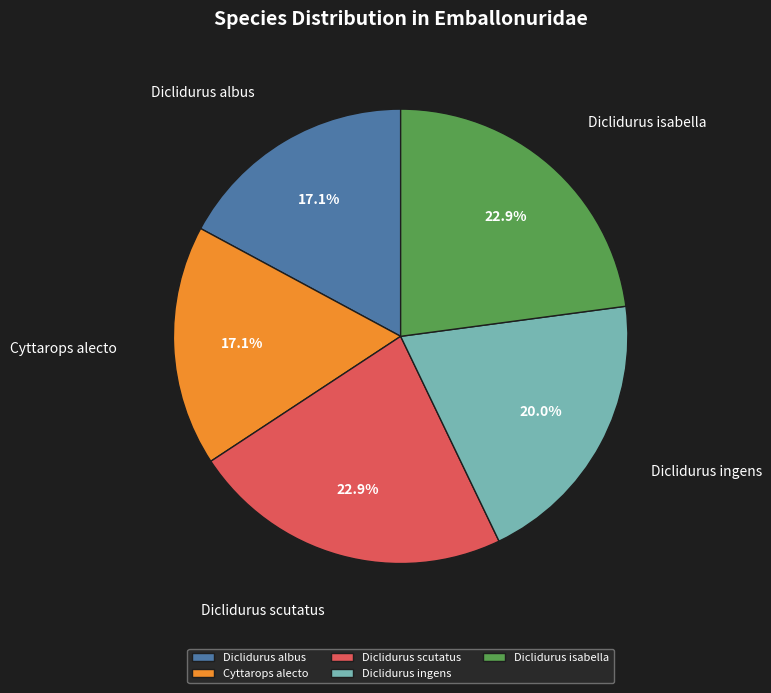

To the nearest percent, what is the average slice percentage?

20%